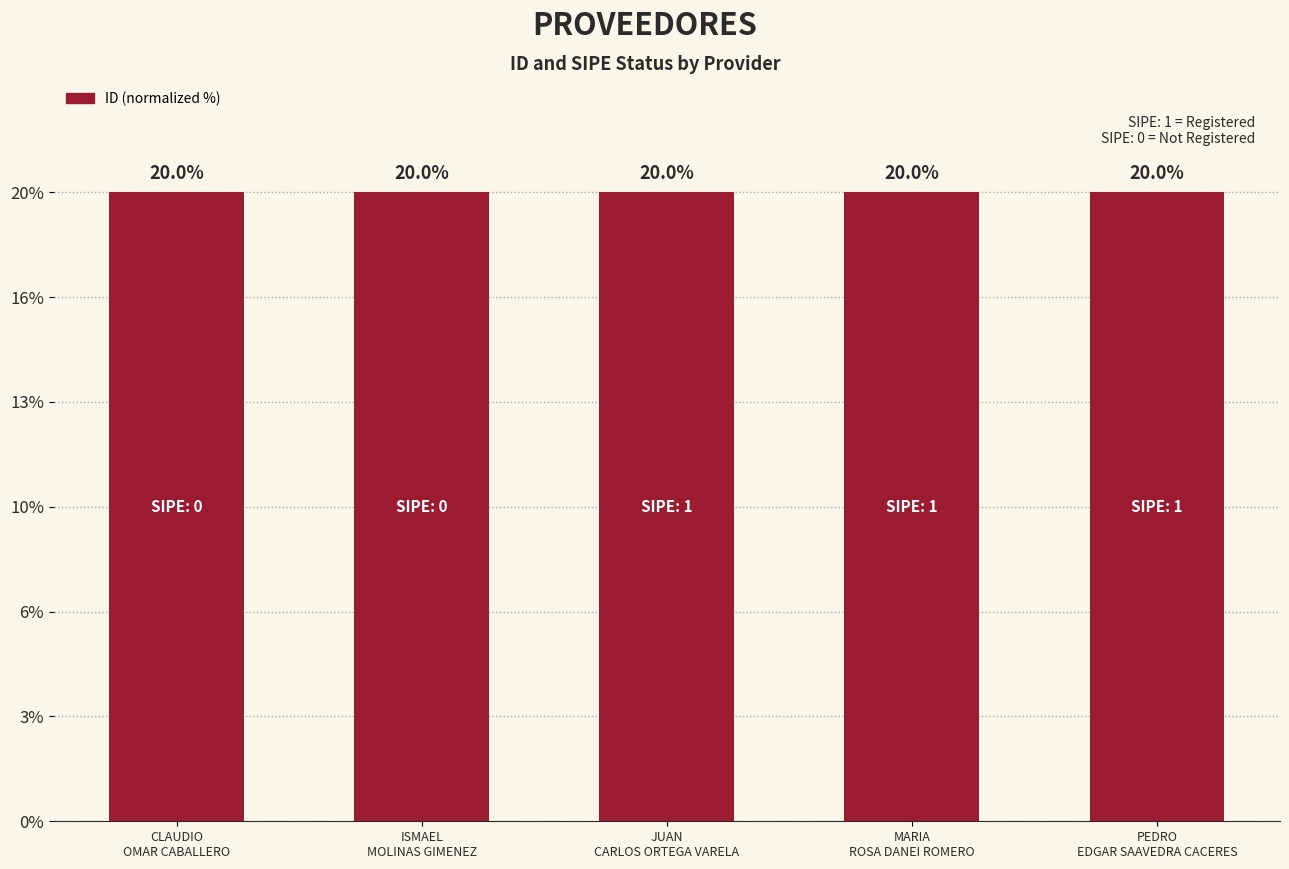

Does the chart contain any negative values?

No